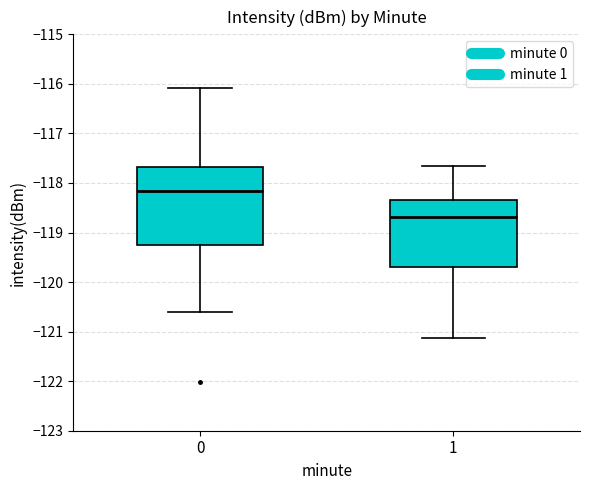

Reading left to right, read every box against the y-axis: the position of its median line, the range the box covers, and the ends of its whiskers. The values are not printed on the chart, so give them approximately, as read against the axis.

0: median -118.2, box -119.3 to -117.7, whiskers -120.6 to -116.1
1: median -118.7, box -119.7 to -118.3, whiskers -121.1 to -117.7